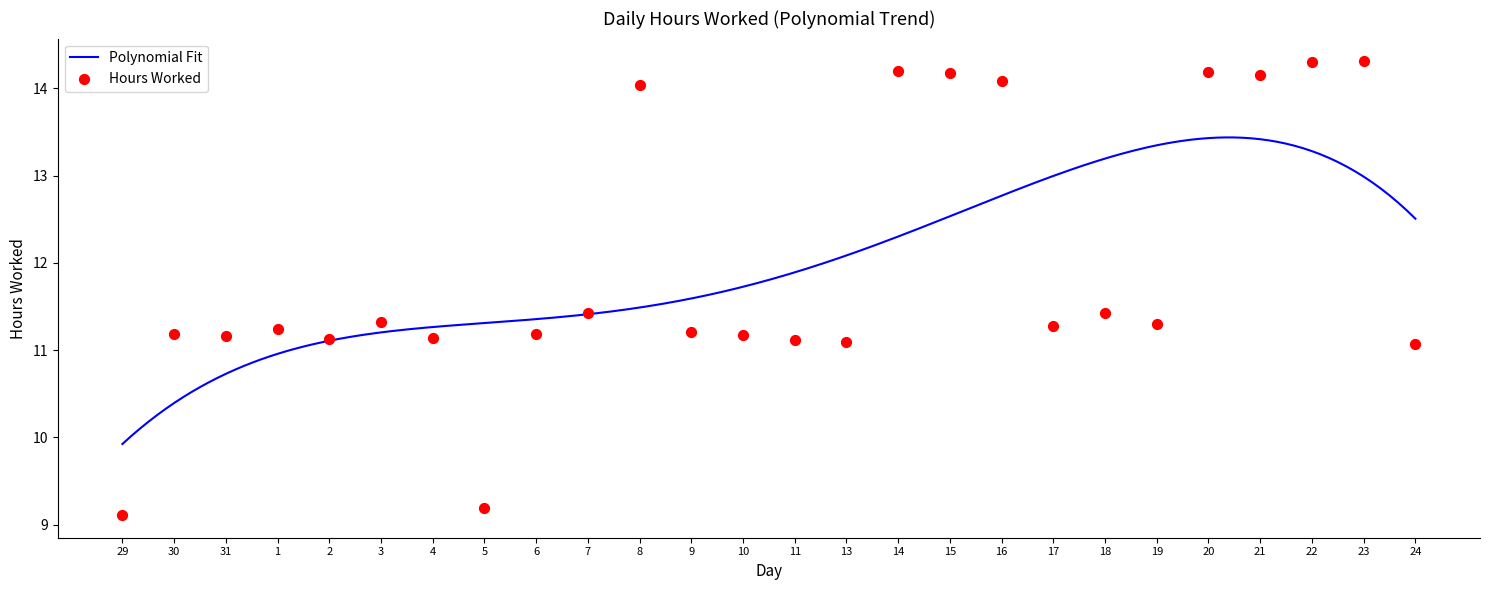

What is the change in value from 6 to 7?

+0.2